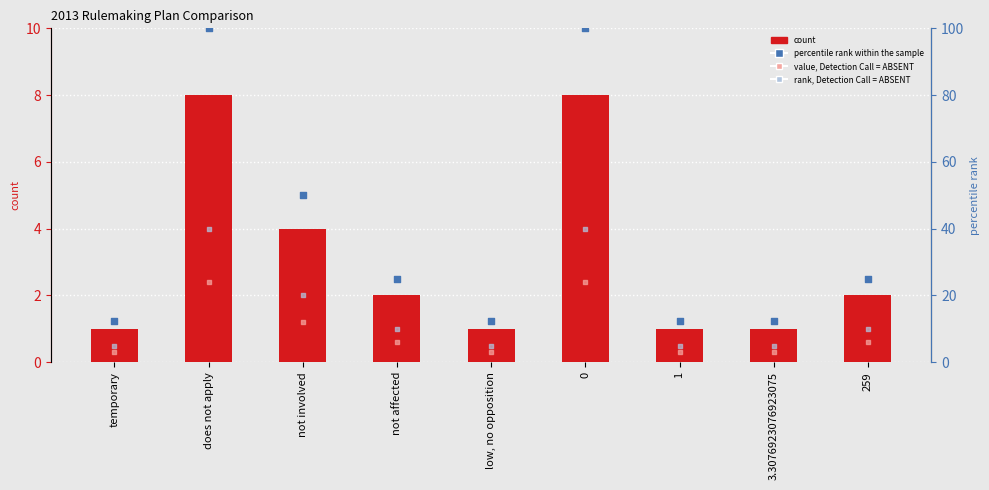

Which series contains the highest Y value?

percentile rank within the sample